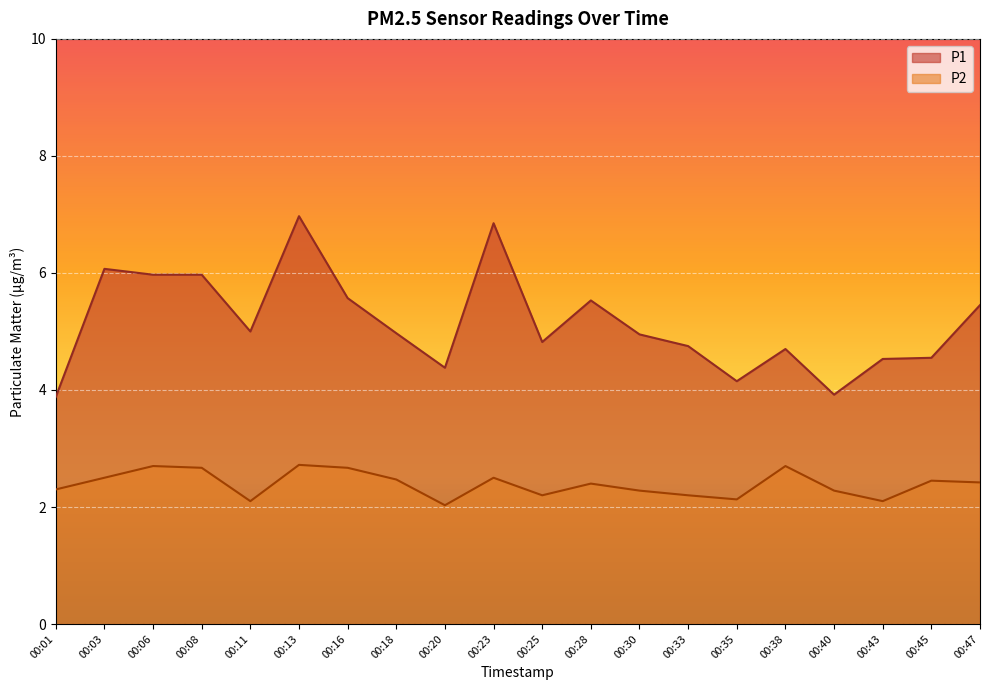

Reading left to right, what are all the values shown in this chart?

P1: 3.9	6.1	6.0	6.0	5.0	7.0	5.6	5.0	4.4	6.8	4.8	5.5	5.0	4.8	4.2	4.7	3.9	4.5	4.5	5.5
P2: 2.3	2.5	2.7	2.7	2.1	2.7	2.7	2.5	2.0	2.5	2.2	2.4	2.3	2.2	2.1	2.7	2.3	2.1	2.5	2.4